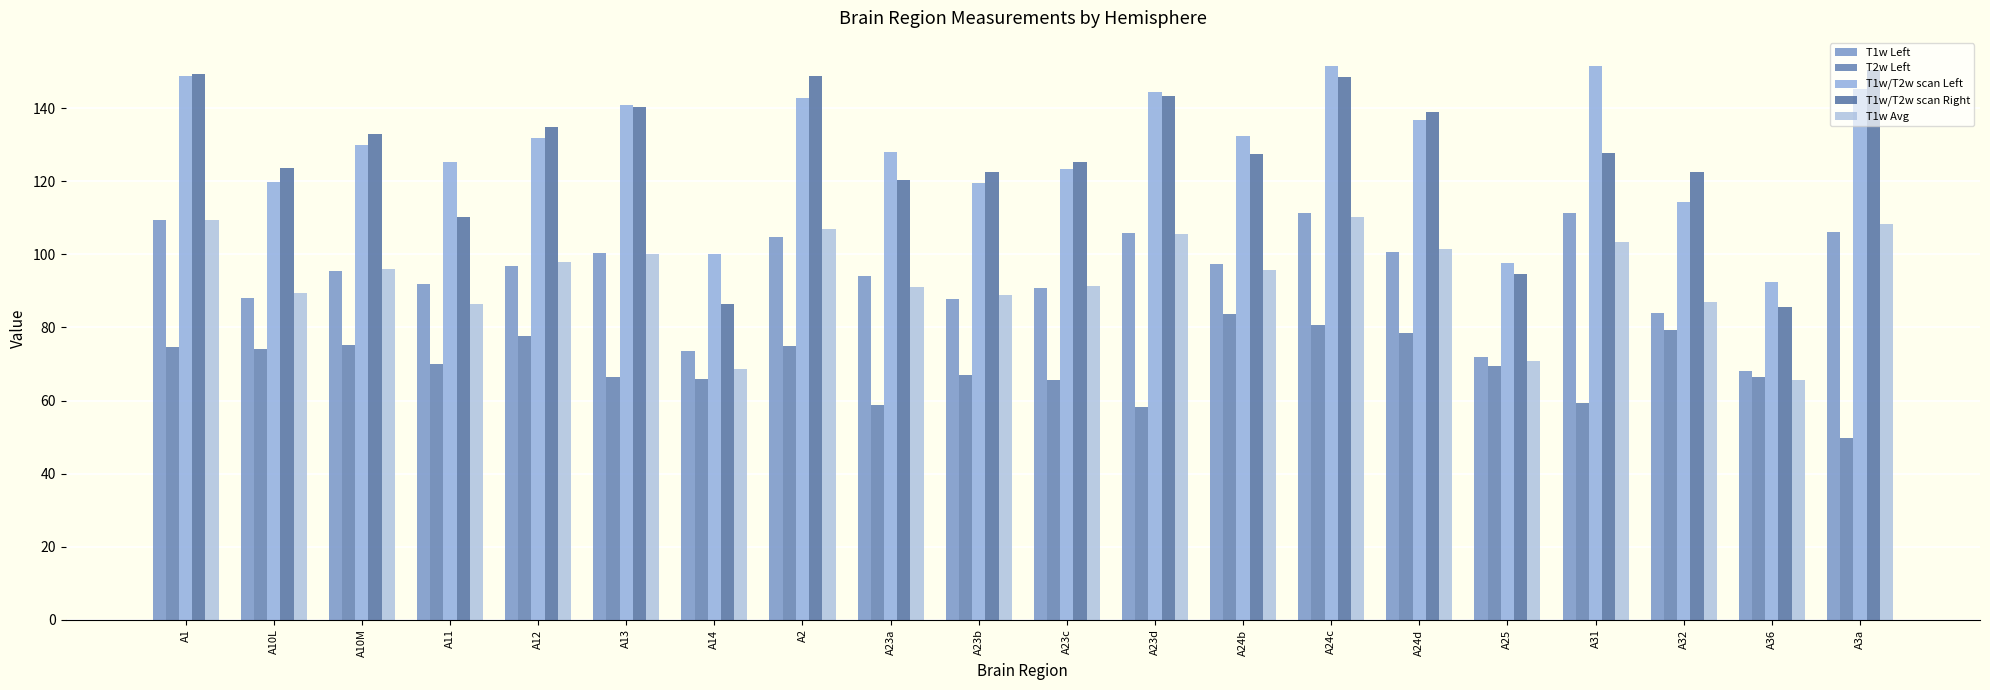

Reading right to left, list all the values displayed in this chart.

T1w Left: A3a=106.2	A36=68.2	A32=84.0	A31=111.3	A25=71.9	A24d=100.6	A24c=111.5	A24b=97.5	A23d=105.9	A23c=90.7	A23b=87.7	A23a=94.0	A2=104.9	A14=73.7	A13=100.4	A12=96.9	A11=92.0	A10M=95.5	A10L=88.0	A1=109.3
T2w Left: A3a=49.7	A36=66.5	A32=79.3	A31=59.4	A25=69.4	A24d=78.6	A24c=80.8	A24b=83.7	A23d=58.2	A23c=65.7	A23b=66.9	A23a=58.7	A2=74.9	A14=65.8	A13=66.4	A12=77.6	A11=70.0	A10M=75.2	A10L=74.2	A1=74.6
T1w/T2w scan Left: A3a=145.2	A36=92.6	A32=114.2	A31=151.7	A25=97.8	A24d=136.8	A24c=151.6	A24b=132.4	A23d=144.5	A23c=123.5	A23b=119.5	A23a=128.2	A2=142.9	A14=100.2	A13=140.9	A12=131.7	A11=125.2	A10M=130.1	A10L=119.8	A1=148.8
T1w/T2w scan Right: A3a=150.4	A36=85.5	A32=122.5	A31=127.8	A25=94.7	A24d=139.0	A24c=148.7	A24b=127.6	A23d=143.3	A23c=125.2	A23b=122.6	A23a=120.3	A2=148.7	A14=86.5	A13=140.4	A12=135.0	A11=110.3	A10M=132.8	A10L=123.6	A1=149.4
T1w Avg: A3a=108.2	A36=65.5	A32=87.1	A31=103.3	A25=70.9	A24d=101.4	A24c=110.4	A24b=95.6	A23d=105.5	A23c=91.4	A23b=88.8	A23a=91.1	A2=107.0	A14=68.6	A13=100.2	A12=98.0	A11=86.5	A10M=96.1	A10L=89.4	A1=109.4